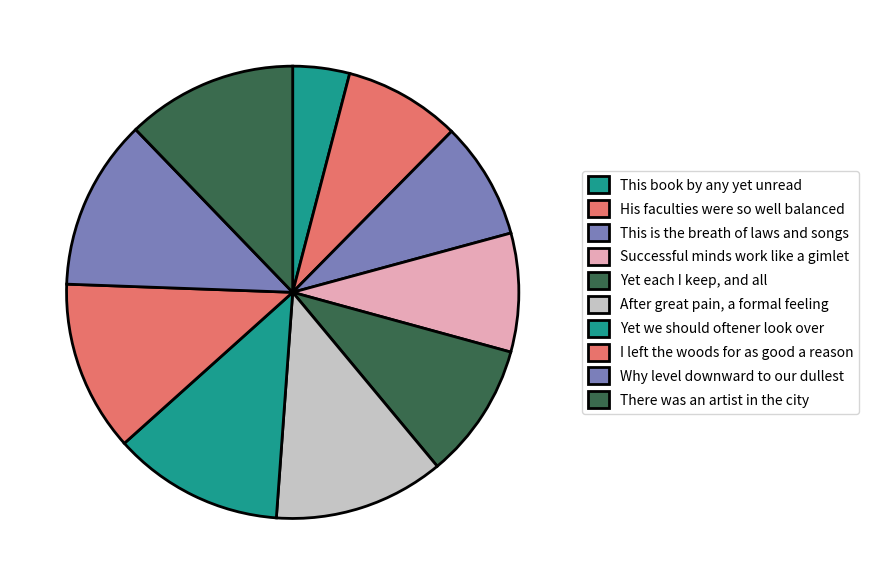

To the nearest percent, what is the difference between the largest and smallest slice percentages?

8%